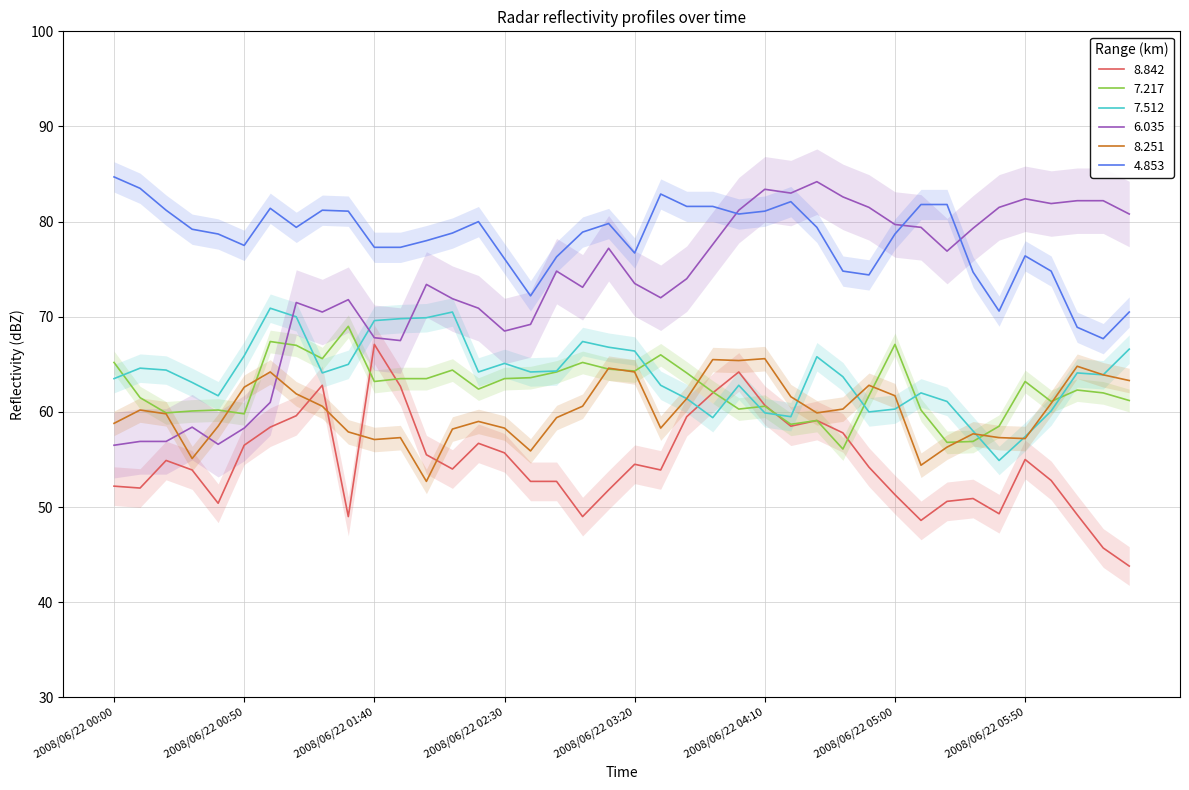

Is it true that 4.853 equals 113.7 at 2008/06/22 00:30?

False